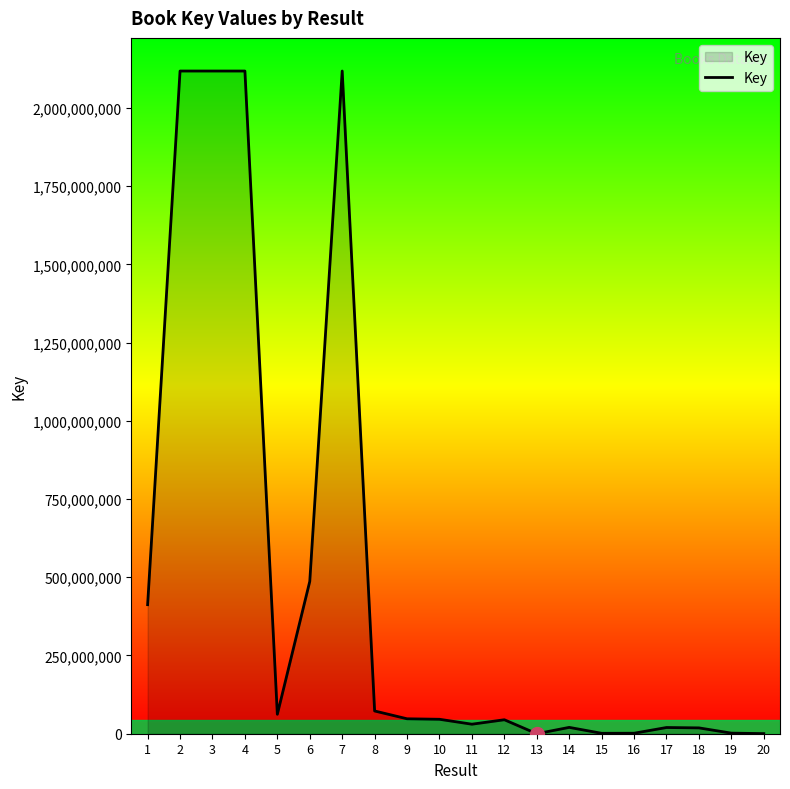

What is the difference between the maximum and minimum values?

2117885625